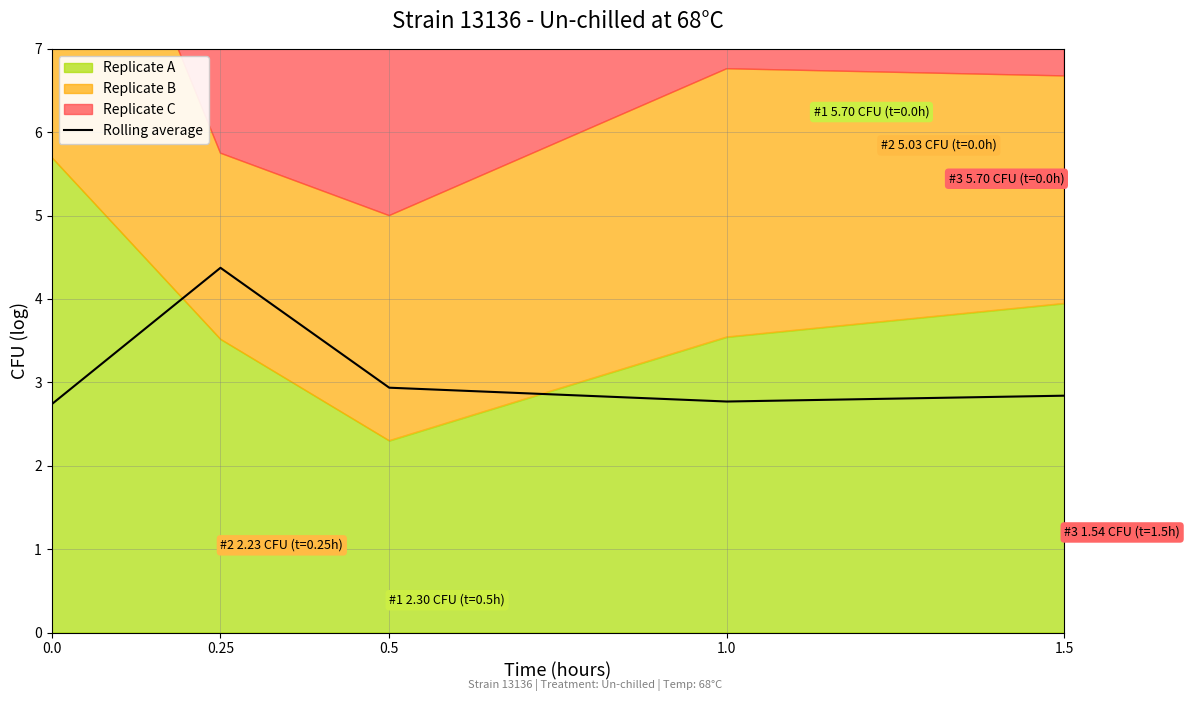

At which label is the value closest to 3?

0.5